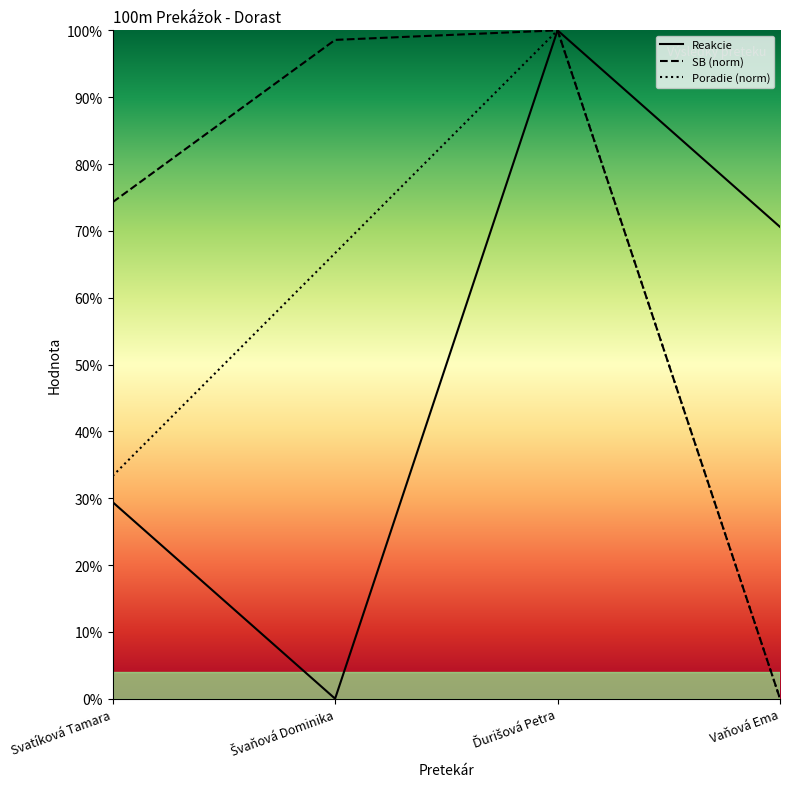

What is the highest value of the Reakcie series?

1.0